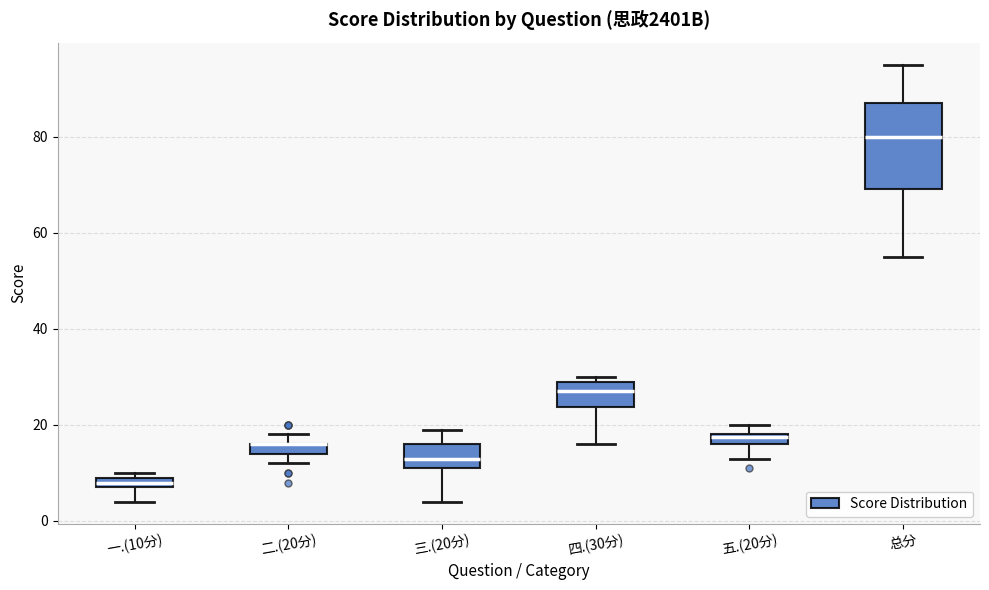

Comparing the boxes themselves (not the whiskers), which one is the tallest?

总分